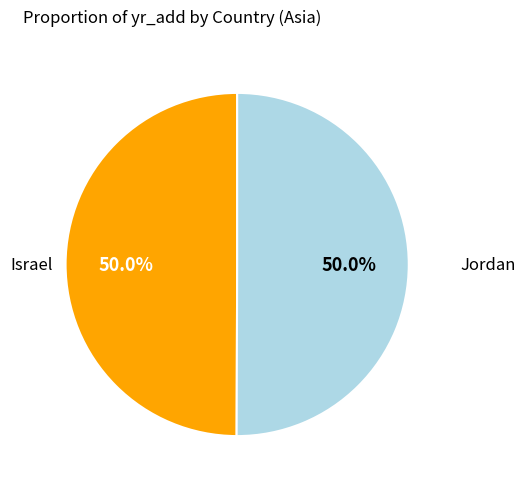

What percentage do Jordan and Israel together represent?

100.0%